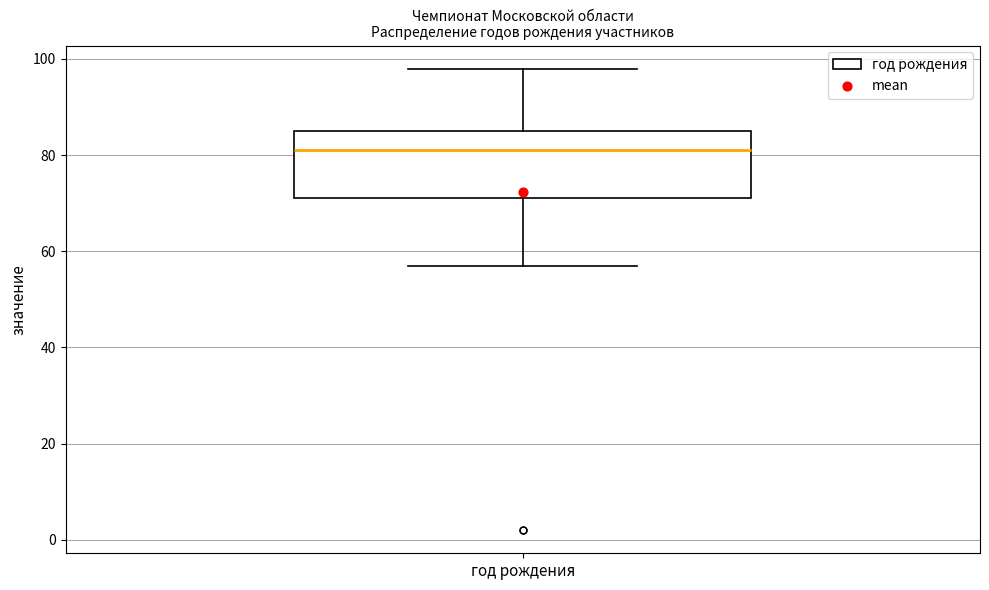

Transcribe this box plot: give where the median line is, the range the box spans, and where the two whiskers end, as read against the y-axis. The values are not printed on the chart, so give them approximately, as read against the axis.

median 82, box 72 to 86, whiskers 58 to 98